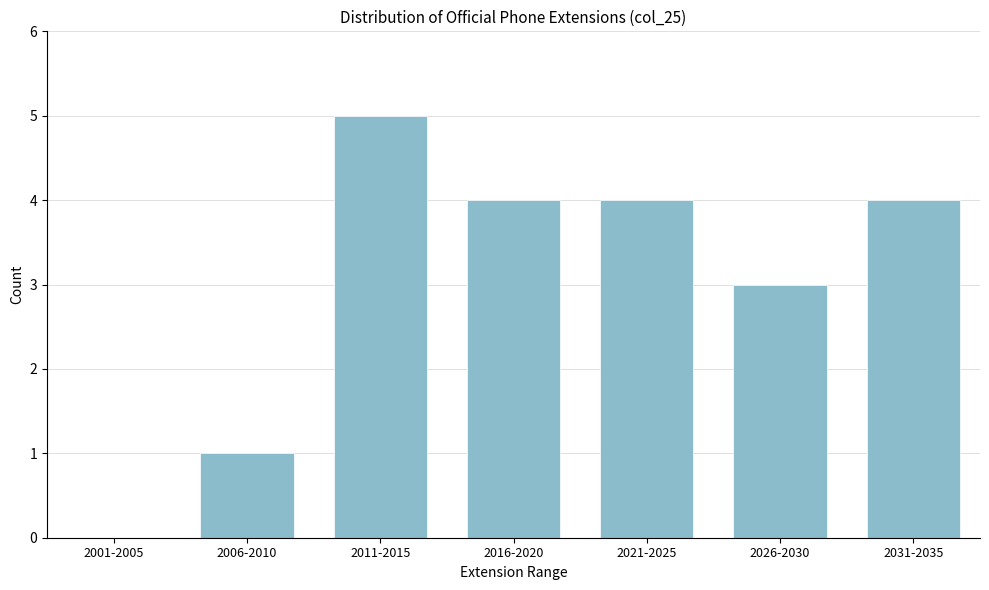

Reading left to right, what are all the values shown in this chart?

2001-2005=0	2006-2010=1	2011-2015=5	2016-2020=4	2021-2025=4	2026-2030=3	2031-2035=4